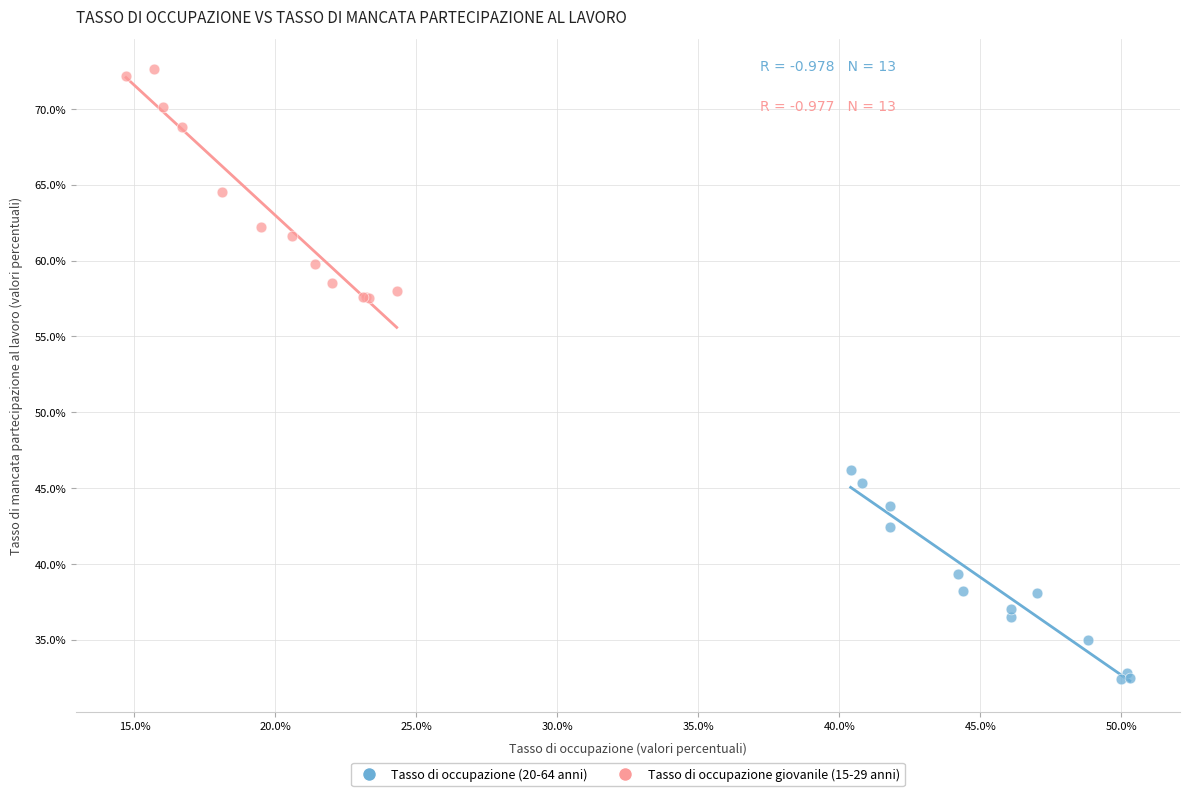

Which series reaches the maximum Y coordinate?

Tasso di occupazione giovanile (15-29 anni)